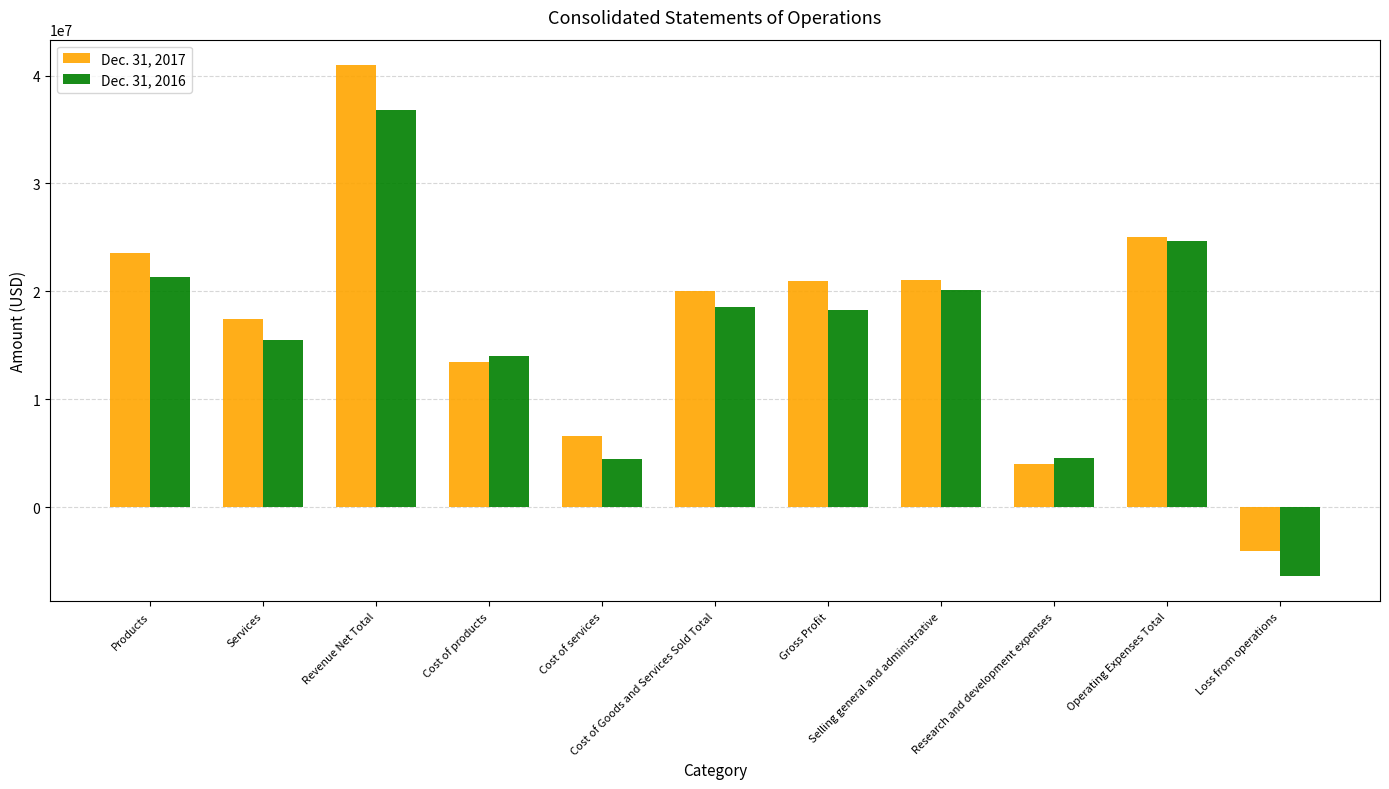

What is the smallest value displayed?

-6368000